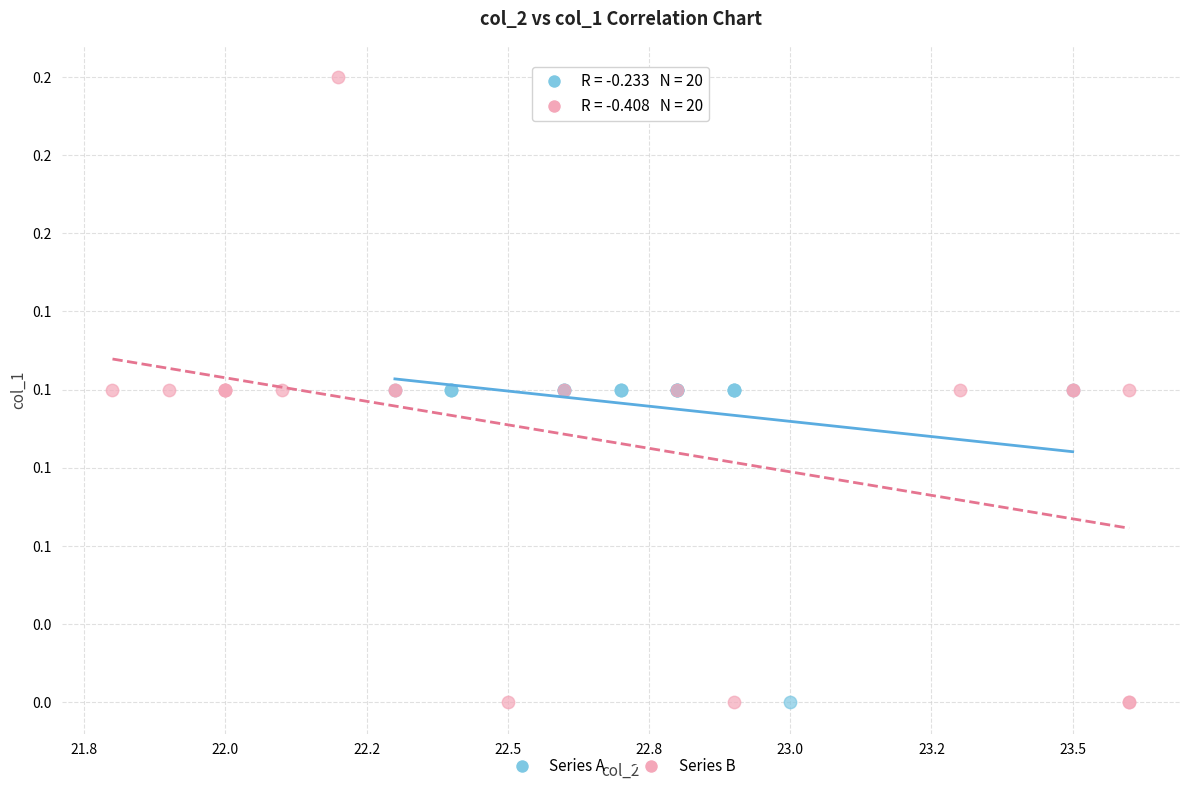

What are all the series names shown in the legend?

Series A, Series B